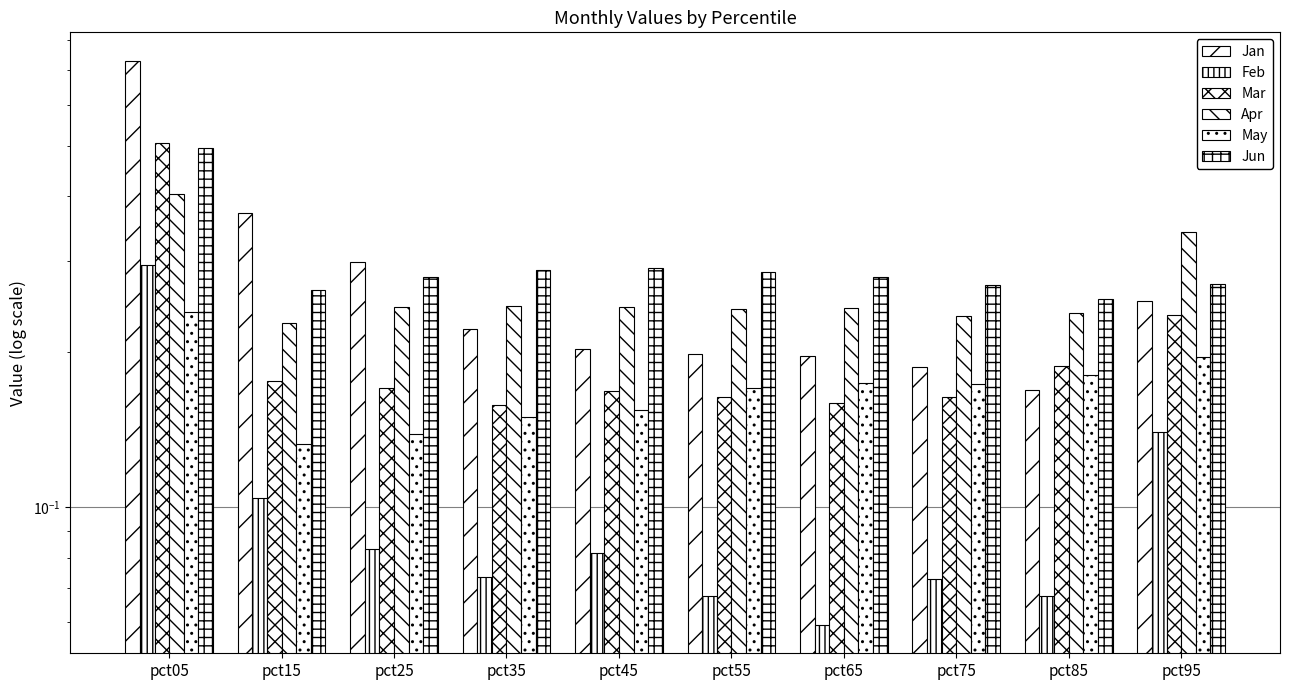

Reading left to right, transcribe all the data shown in this chart.

Jan: 0.7	0.4	0.3	0.2	0.2	0.2	0.2	0.2	0.2	0.3
Feb: 0.3	0.1	0.1	0.1	0.1	0.1	0.1	0.1	0.1	0.1
Mar: 0.5	0.2	0.2	0.2	0.2	0.2	0.2	0.2	0.2	0.2
Apr: 0.4	0.2	0.2	0.2	0.2	0.2	0.2	0.2	0.2	0.3
May: 0.2	0.1	0.1	0.1	0.2	0.2	0.2	0.2	0.2	0.2
Jun: 0.5	0.3	0.3	0.3	0.3	0.3	0.3	0.3	0.3	0.3